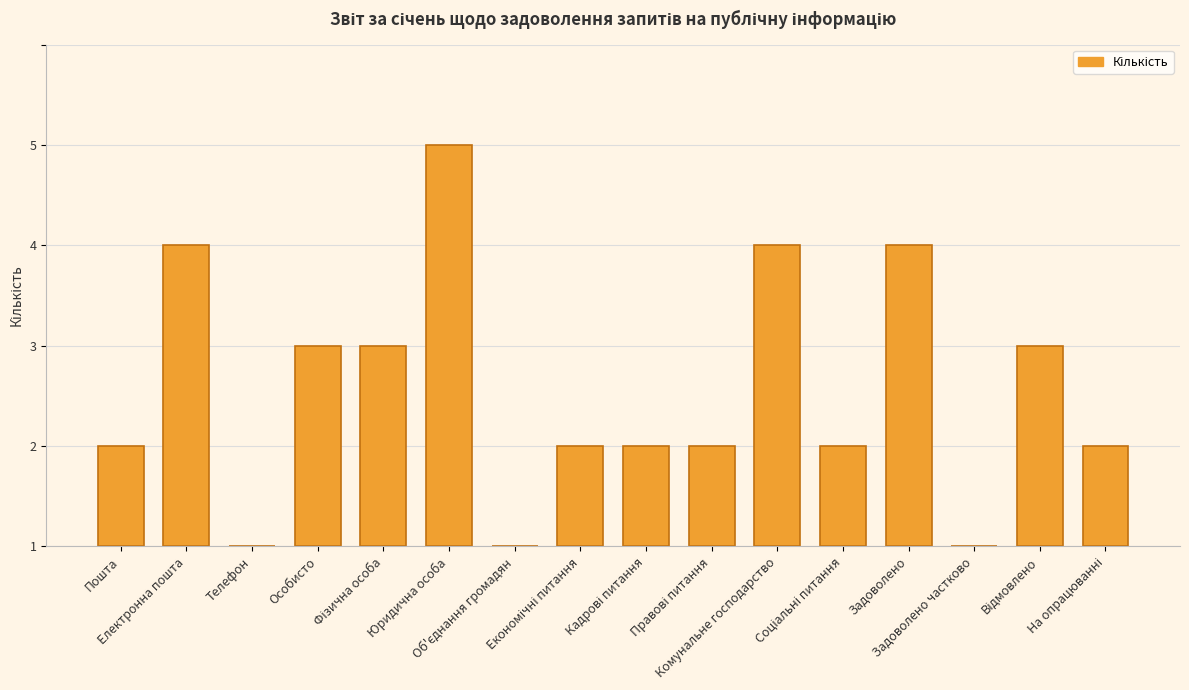

Are the bars horizontal?

No